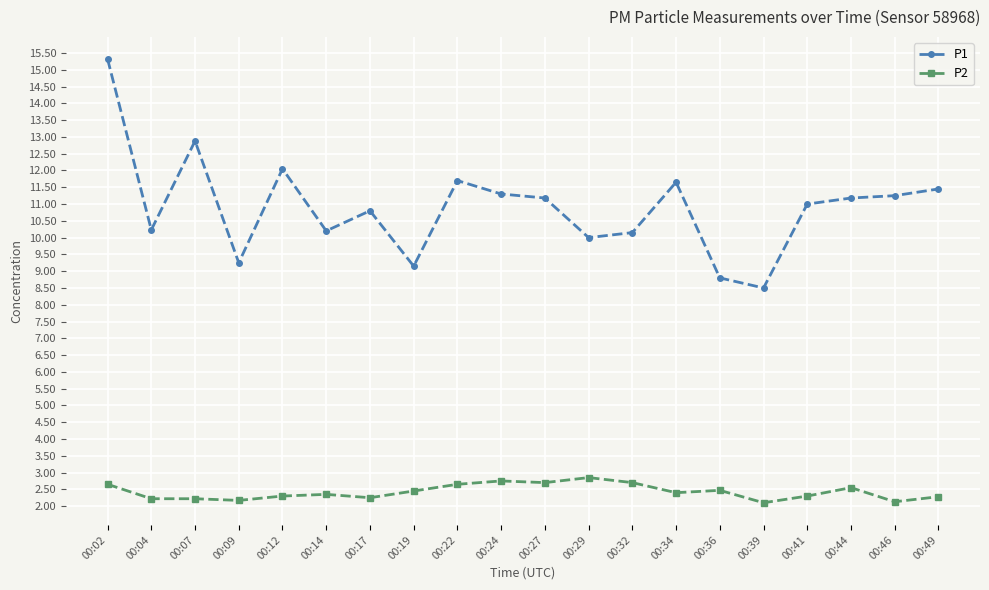

At which category is the sum across all series the highest?

00:02